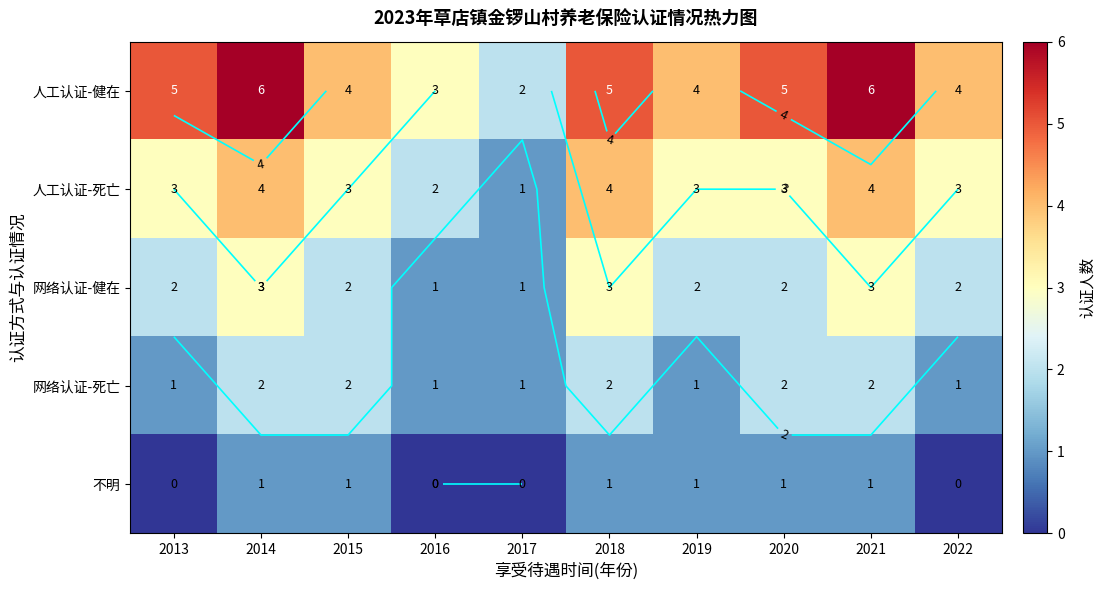

Where does the 人工认证-健在 series first go above 5?

2014